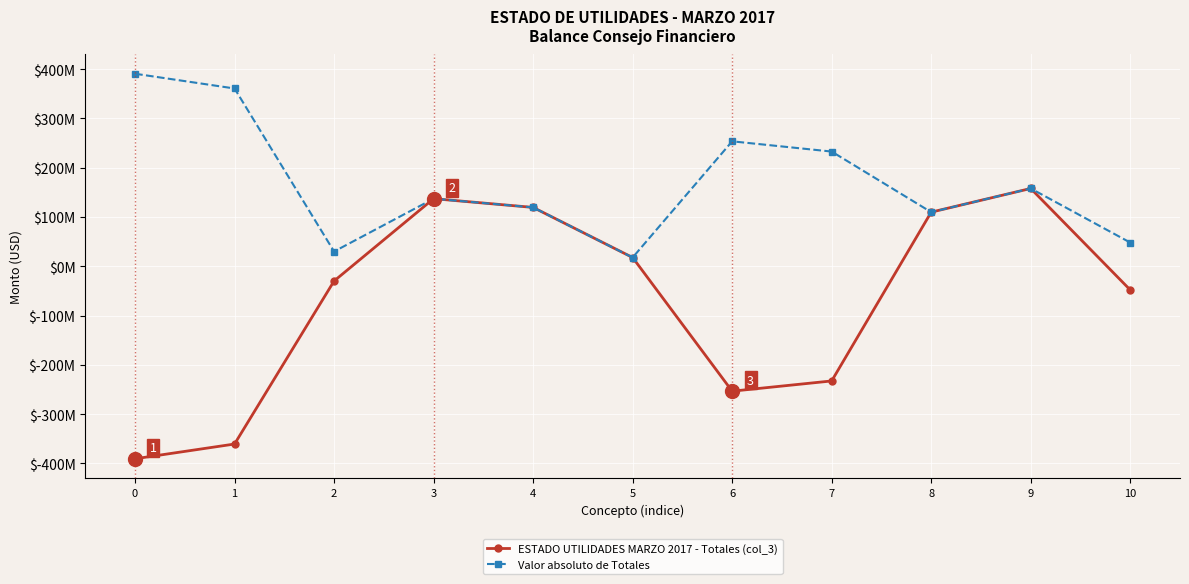

At 8, list the series in order from largest to smallest.

ESTADO UTILIDADES MARZO 2017 - Totales (col_3), Valor absoluto de Totales